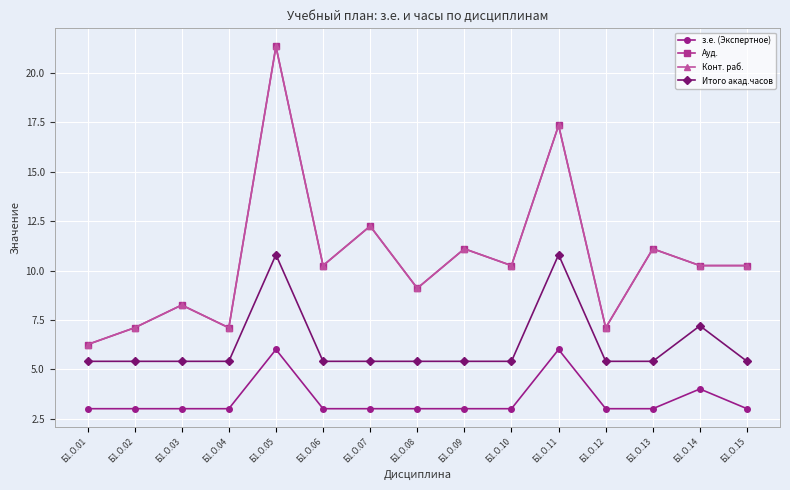

What is the difference between the maximum and minimum values in the Конт. раб. series?

15.1